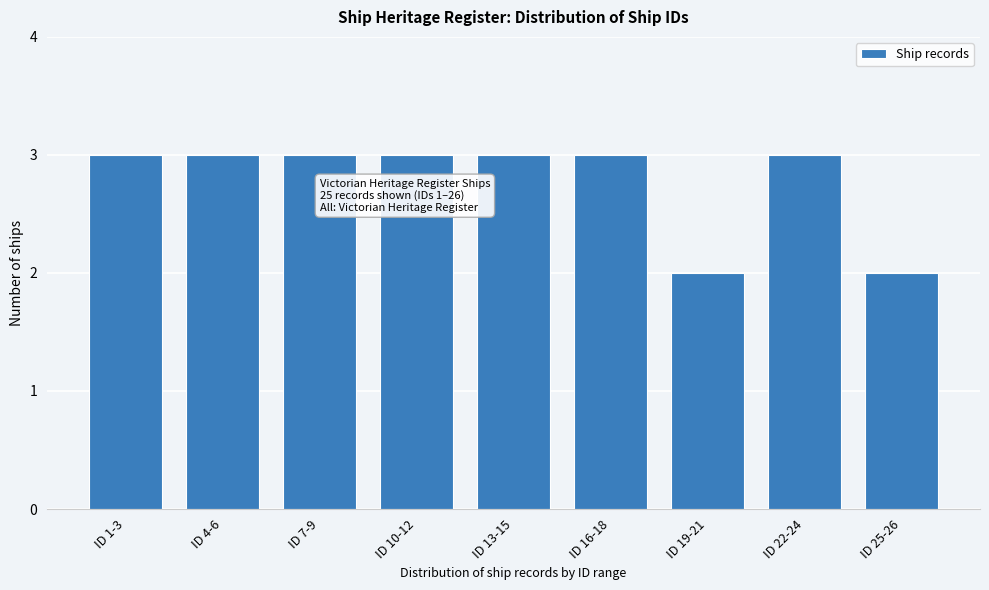

Reading left to right, transcribe all the data shown in this chart.

ID 1-3=3	ID 4-6=3	ID 7-9=3	ID 10-12=3	ID 13-15=3	ID 16-18=3	ID 19-21=2	ID 22-24=3	ID 25-26=2